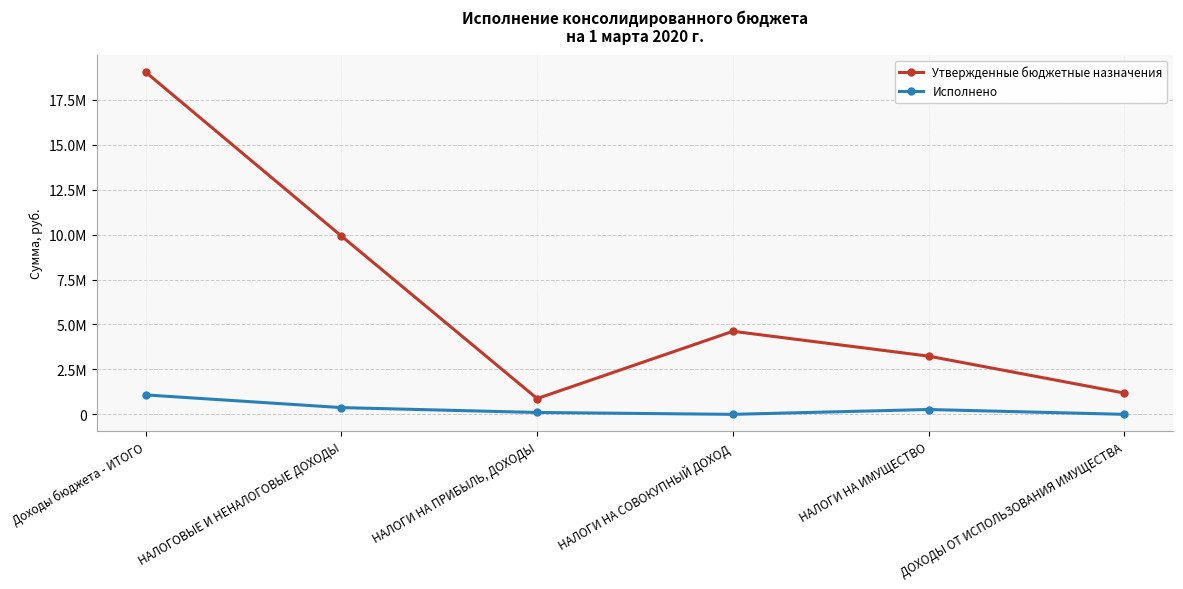

What are all the series names shown in the legend?

Утвержденные бюджетные назначения, Исполнено